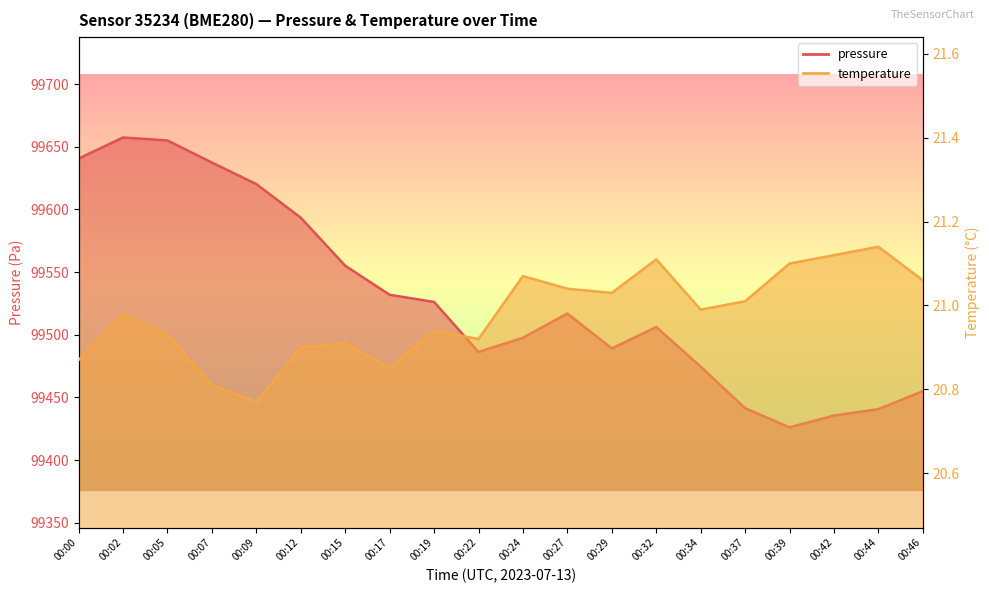

True or false: temperature and pressure cross at least once.

False